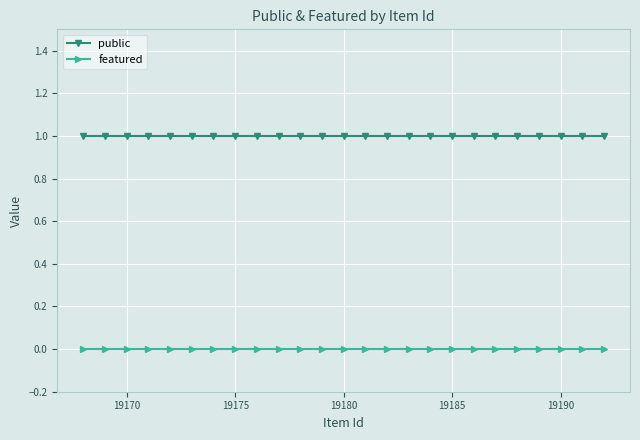

Which series has the largest total across all categories?

public